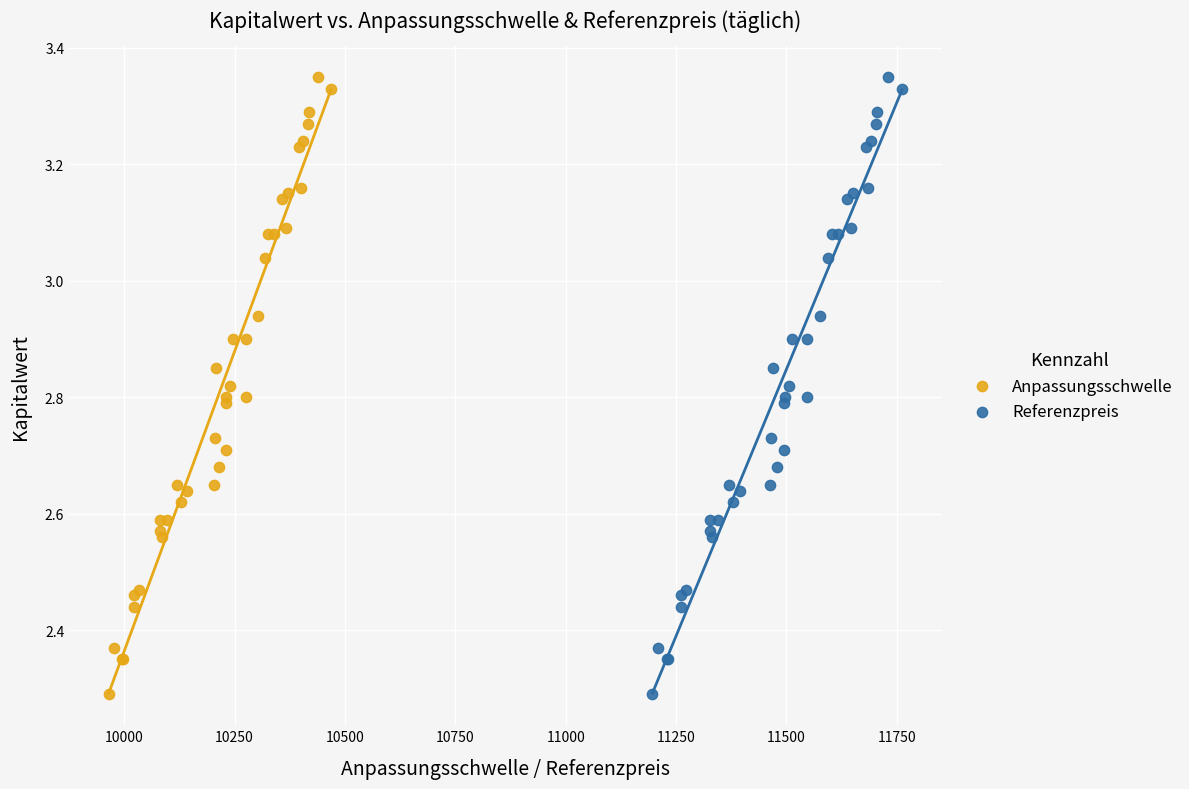

What are all the series names shown in the legend?

Anpassungsschwelle, Referenzpreis